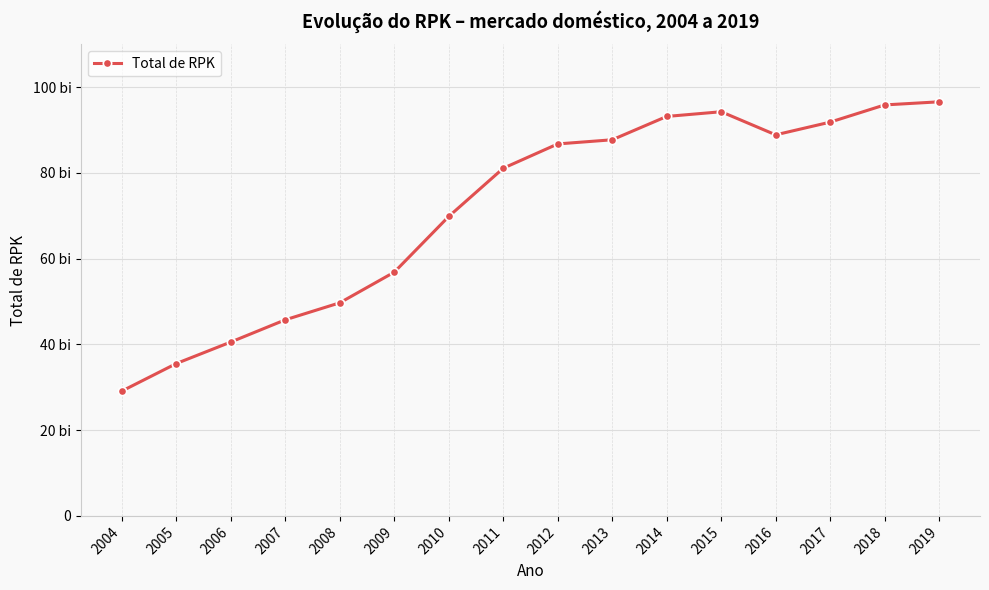

What is the maximum value shown in the chart?

96596333356